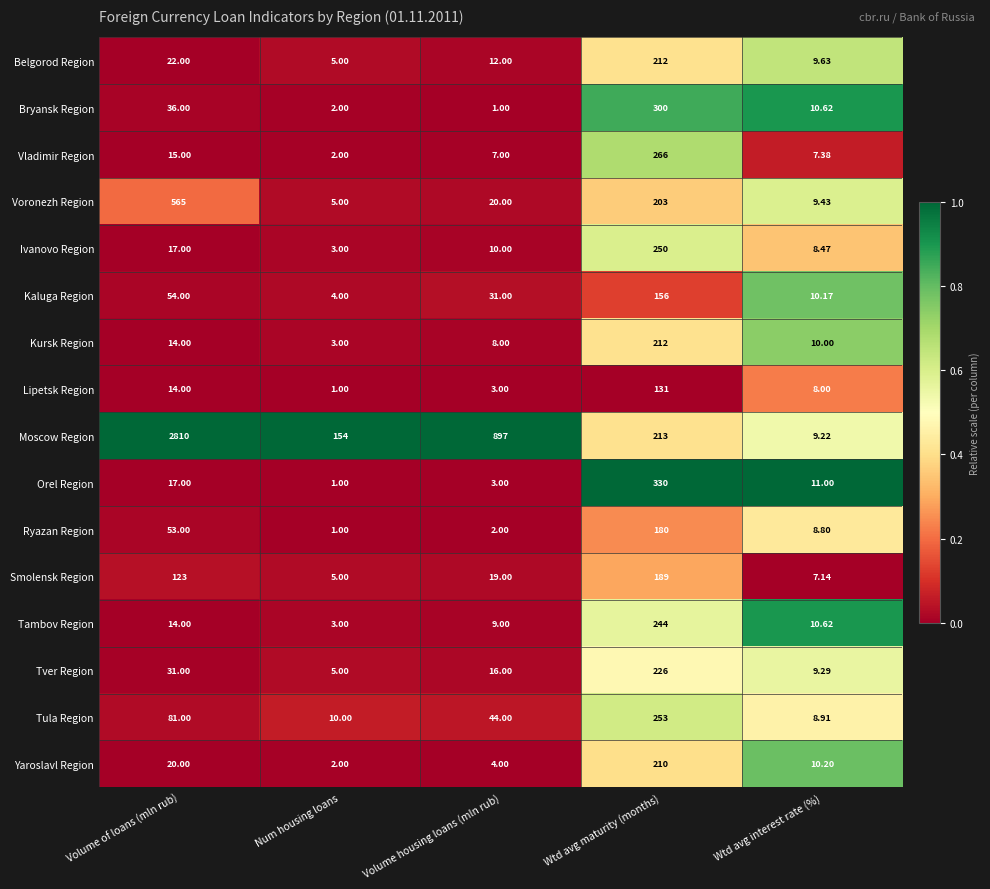

Between Volume housing loans (mln rub) and Wtd avg maturity (months), which series saw the biggest shift?

Moscow Region